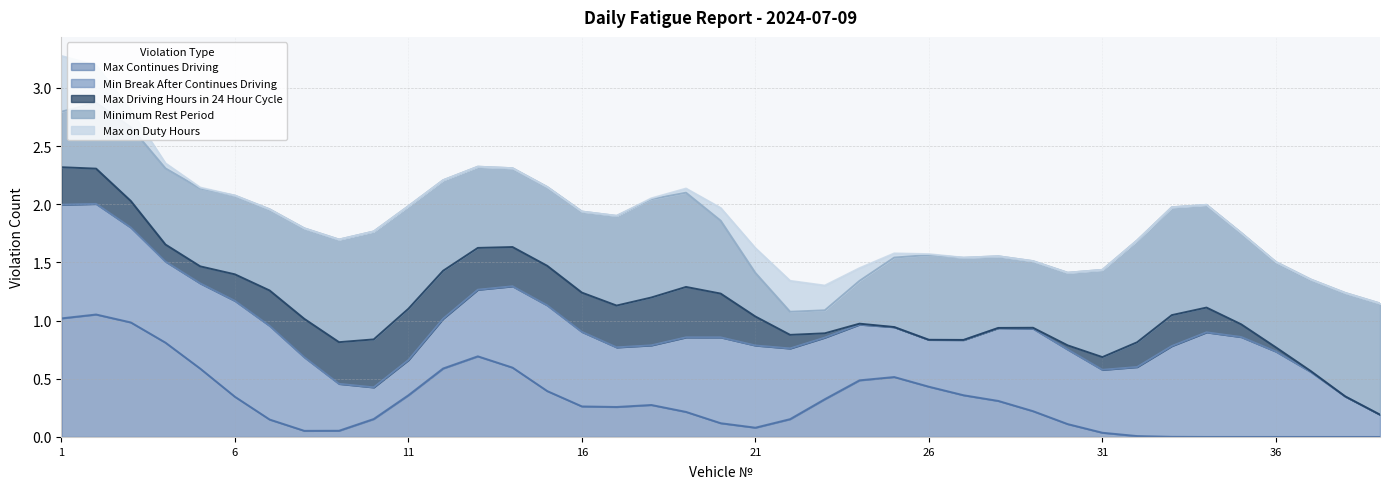

True or false: Minimum Rest Period and Max Continues Driving cross at least once.

True